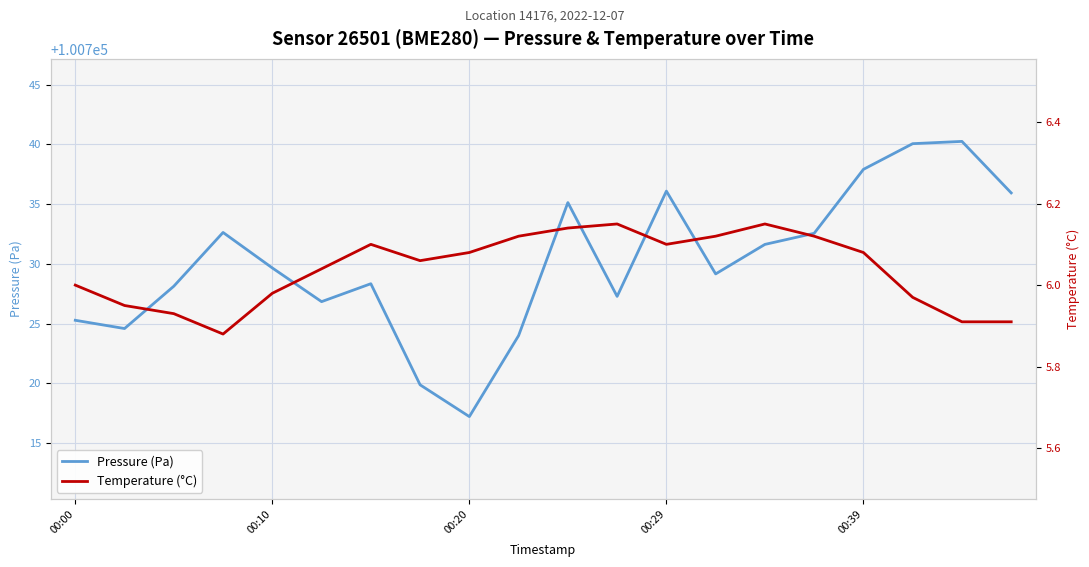

What is the minimum value for Pressure (Pa)?

100717.2